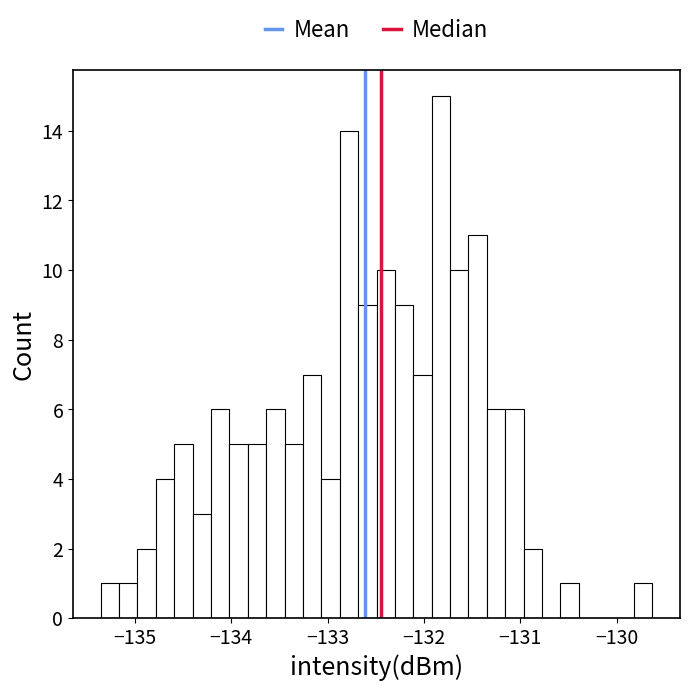

Around what value on the x-axis is the tallest bar? Give the approximate position of its centre, as read against the axis.

-131.8